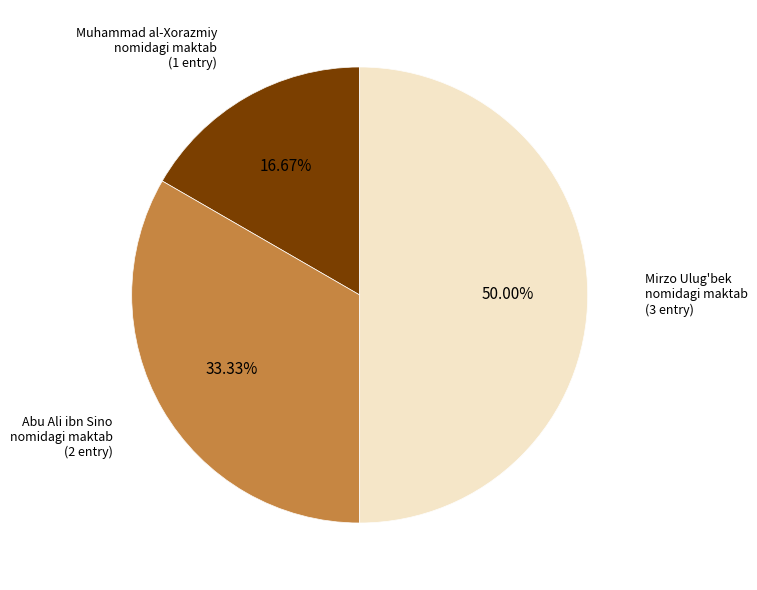

True or false: 1 accounts for 17% of the total.

True